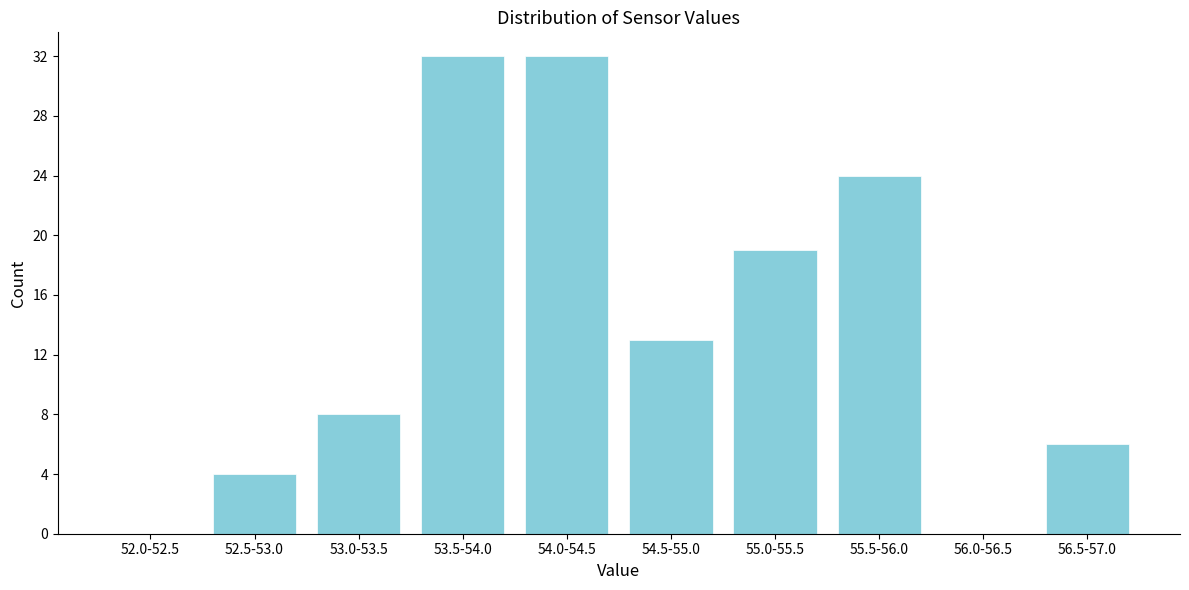

Reading left to right, extract all data points from this chart.

52.0-52.5=0	52.5-53.0=4	53.0-53.5=8	53.5-54.0=32	54.0-54.5=32	54.5-55.0=13	55.0-55.5=19	55.5-56.0=24	56.0-56.5=0	56.5-57.0=6